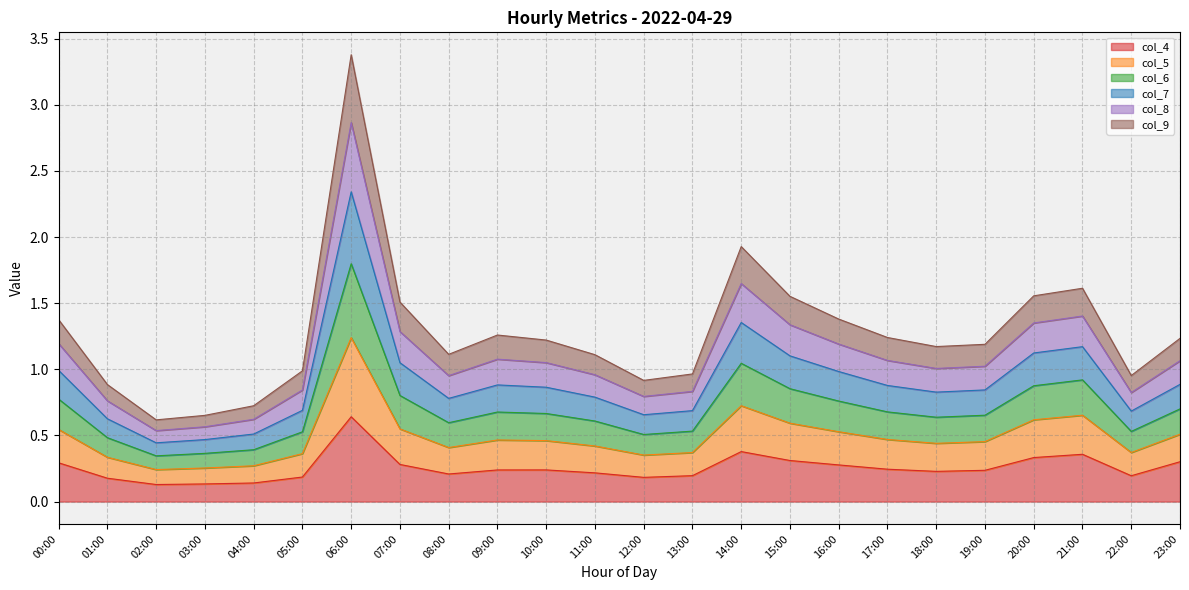

How many distinct data groups are displayed?

6